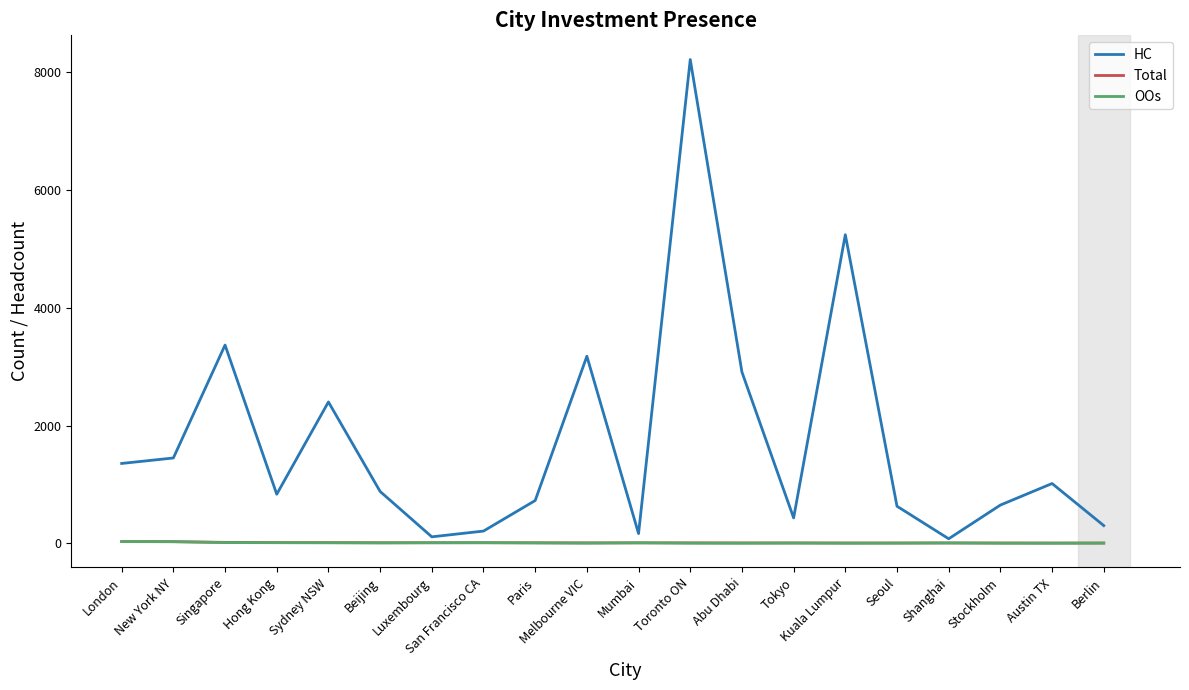

The HC series shows 431 at Tokyo. True or false?

True